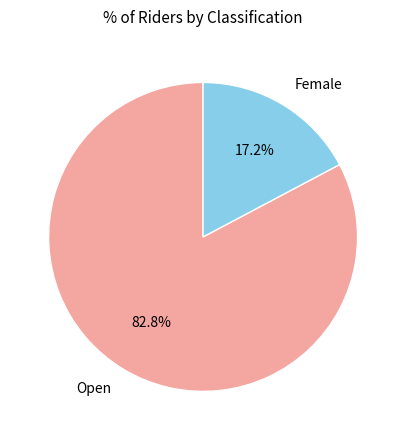

Combined, do Female and Open account for over 50%?

Yes